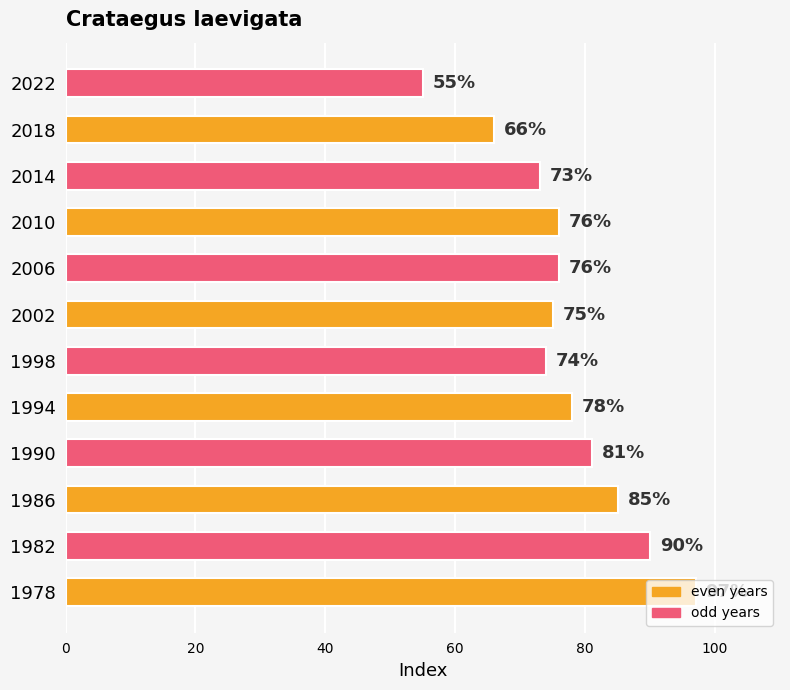

Does the chart contain any negative values?

No